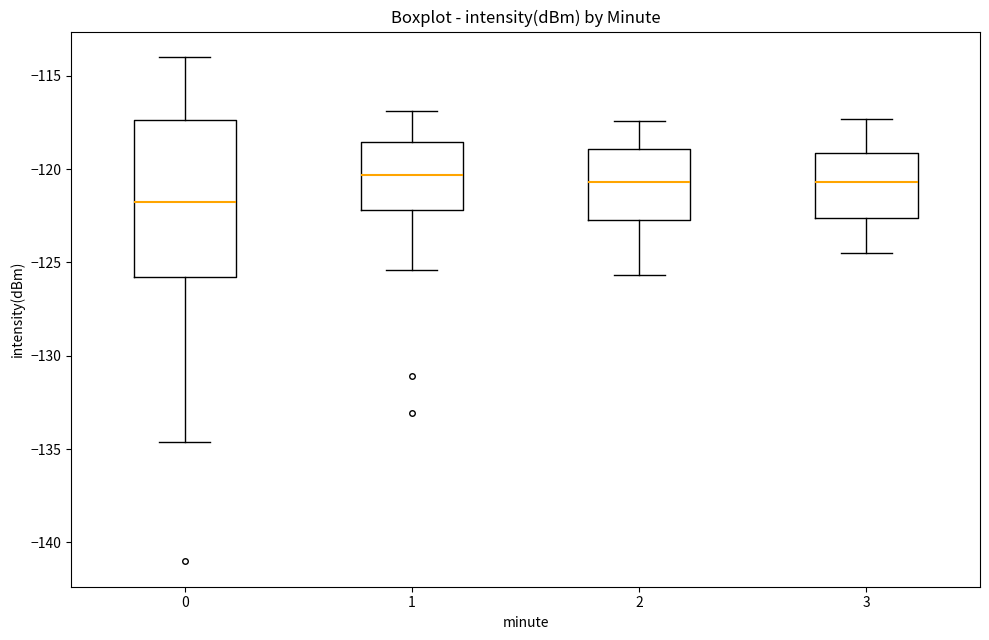

Where does the upper whisker of the box at x = 3 end on the y-axis? The values are not printed on the chart, so give them approximately, as read against the axis.

-117.5